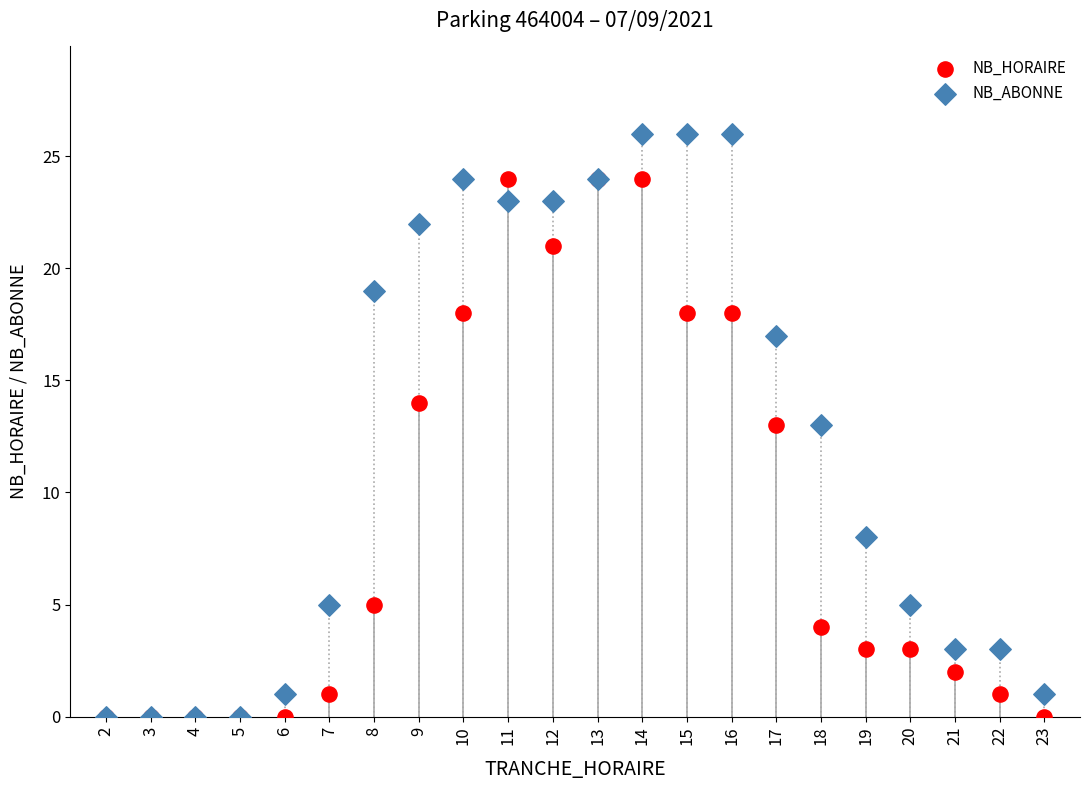

What are all the series names shown in the legend?

NB_HORAIRE, NB_ABONNE